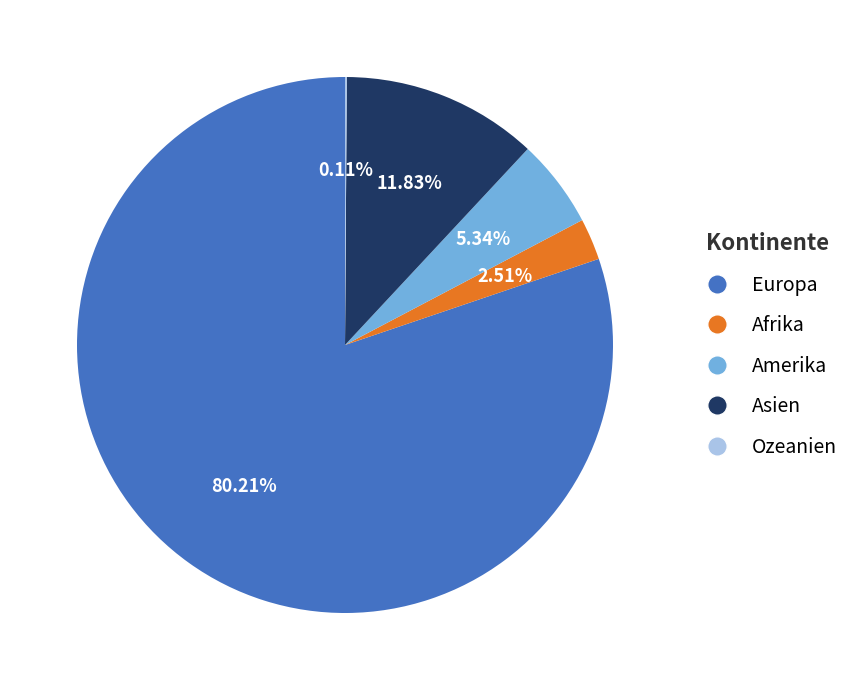

Does any single category account for the majority?

Yes